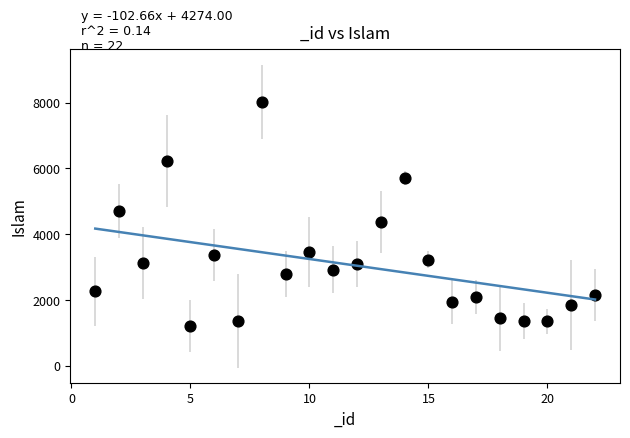

What is the range of Y values (max minus min)?

6804